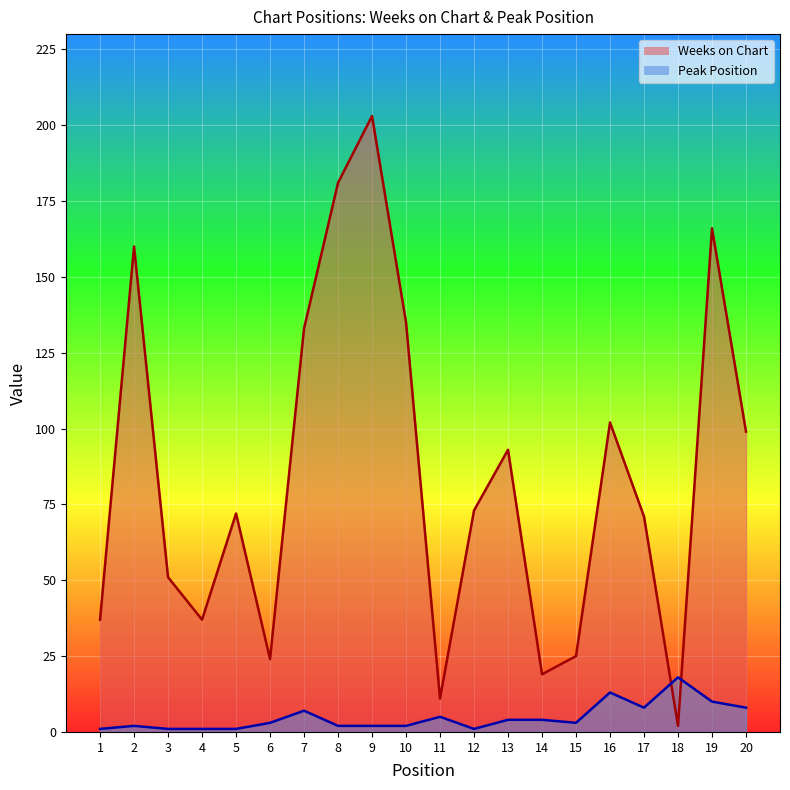

What is the value of the Peak Position point at the 19th from the left?

10